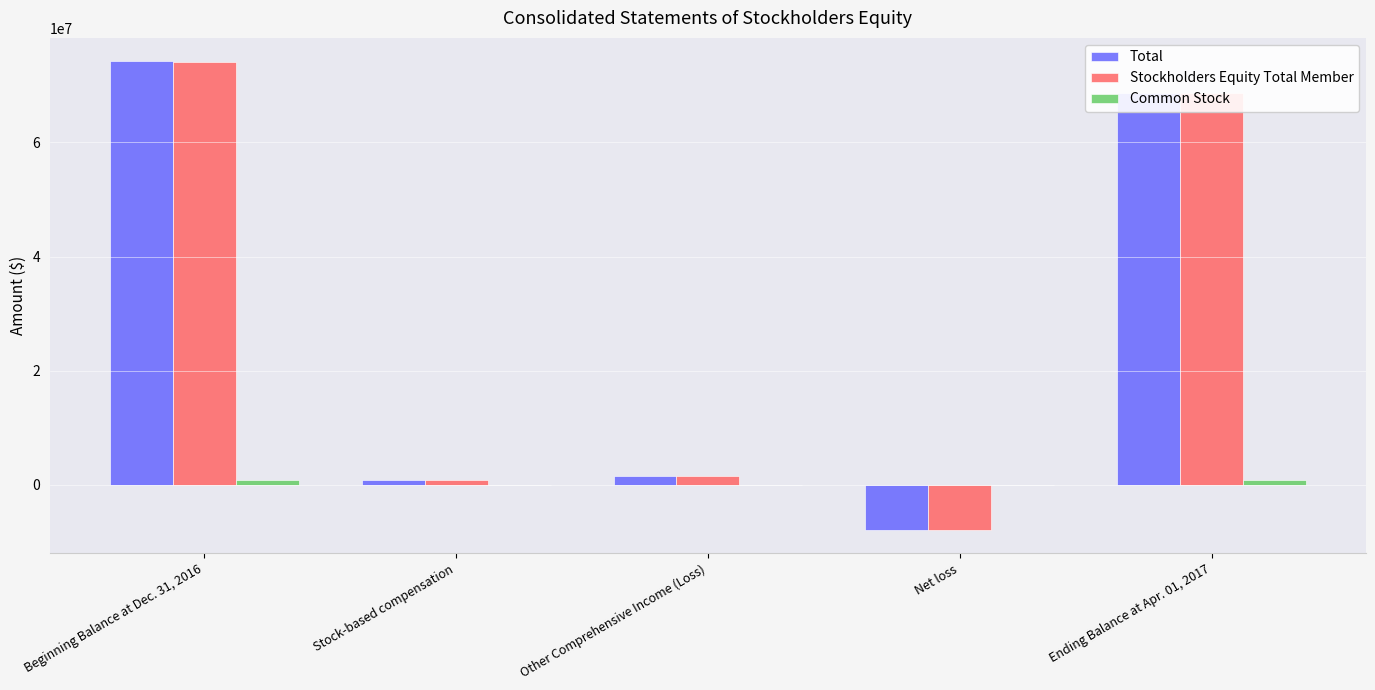

At which label does Stockholders Equity Total Member reach its peak?

Beginning Balance at Dec. 31, 2016